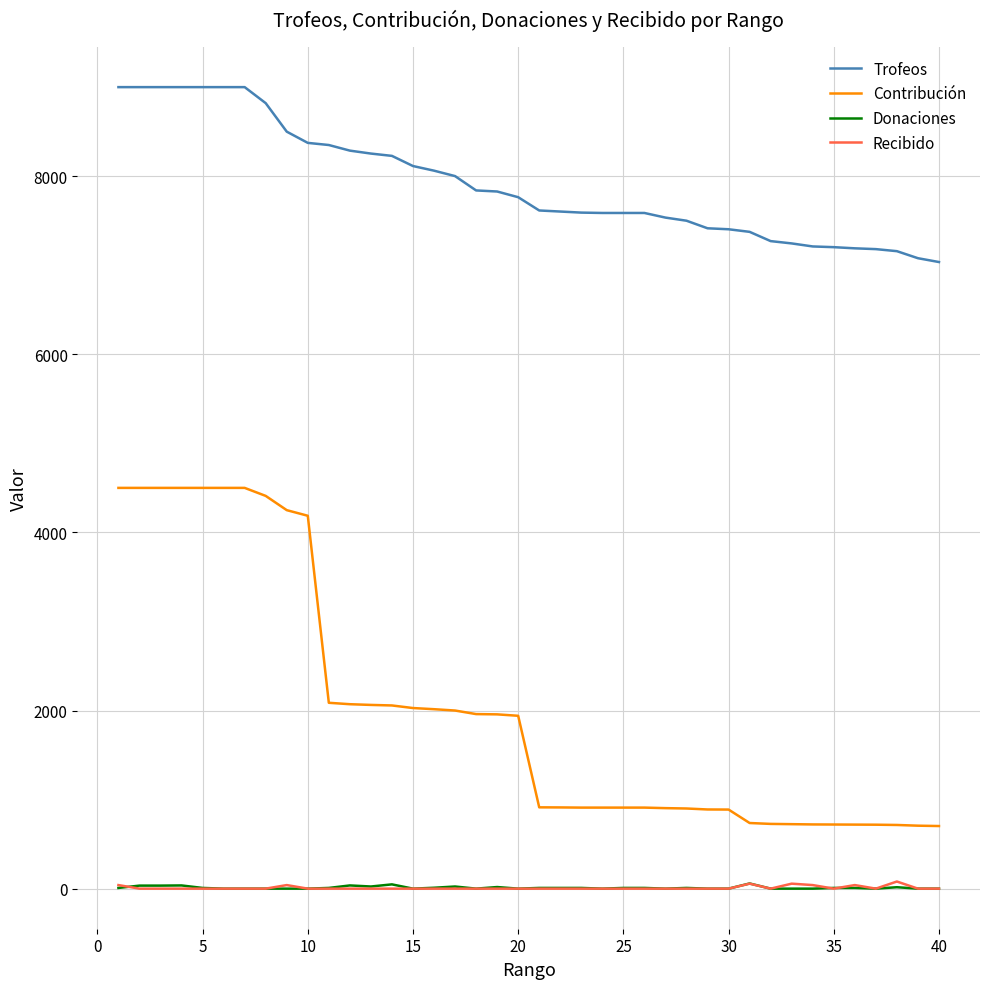

What is the sum of all Donaciones values?

426